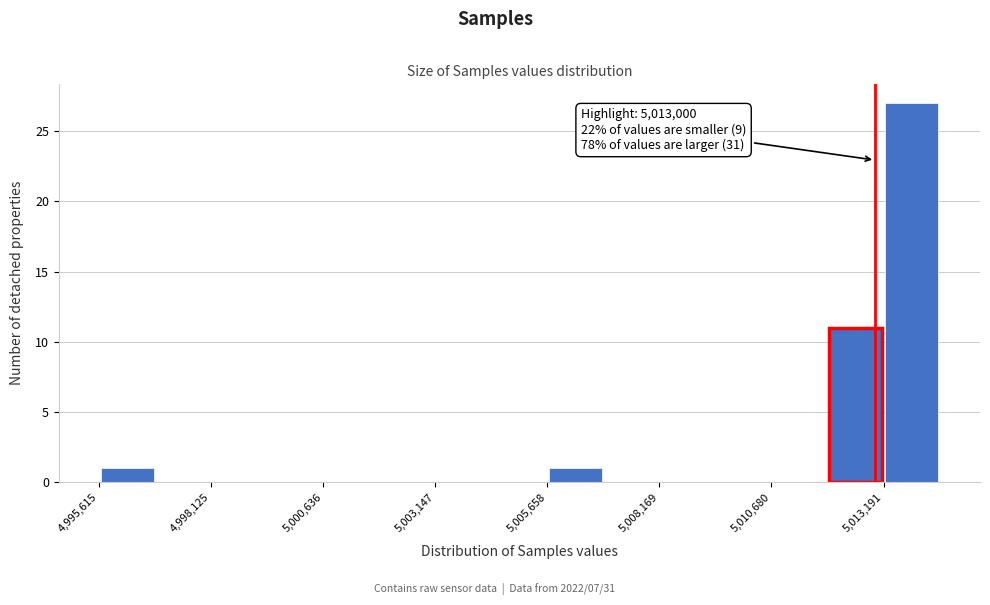

Around what value on the x-axis is the tallest bar? Give the approximate position of its centre, as read against the axis.

5014000